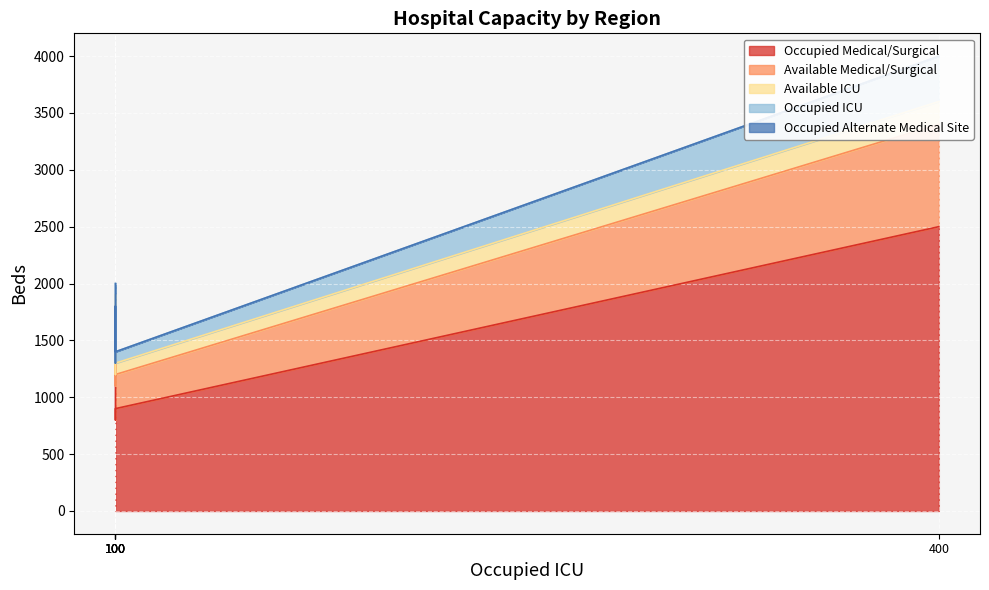

How many lines are shown in the chart?

5